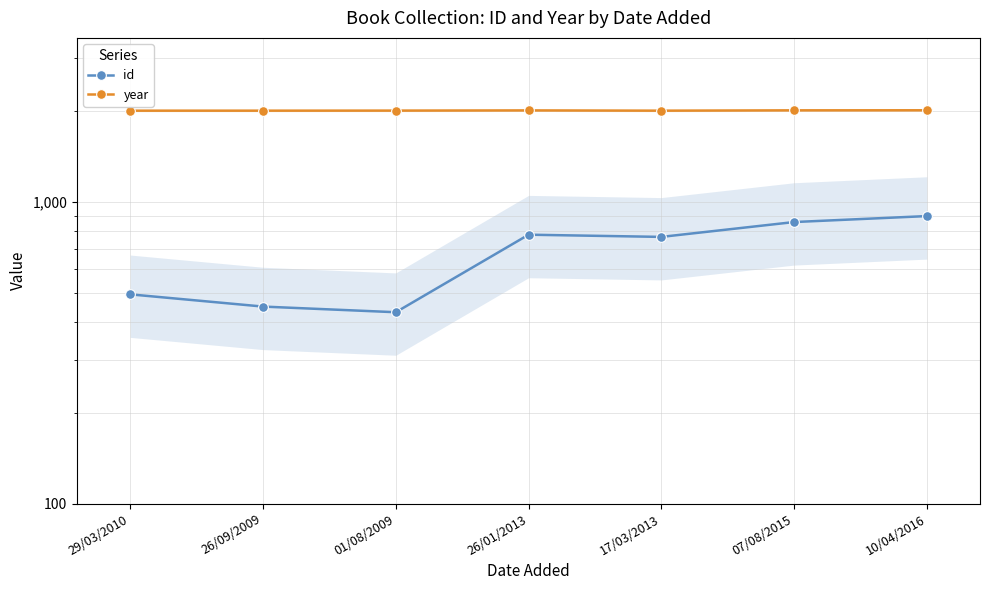

The value of id at 10/04/2016 is 898. True or false?

True